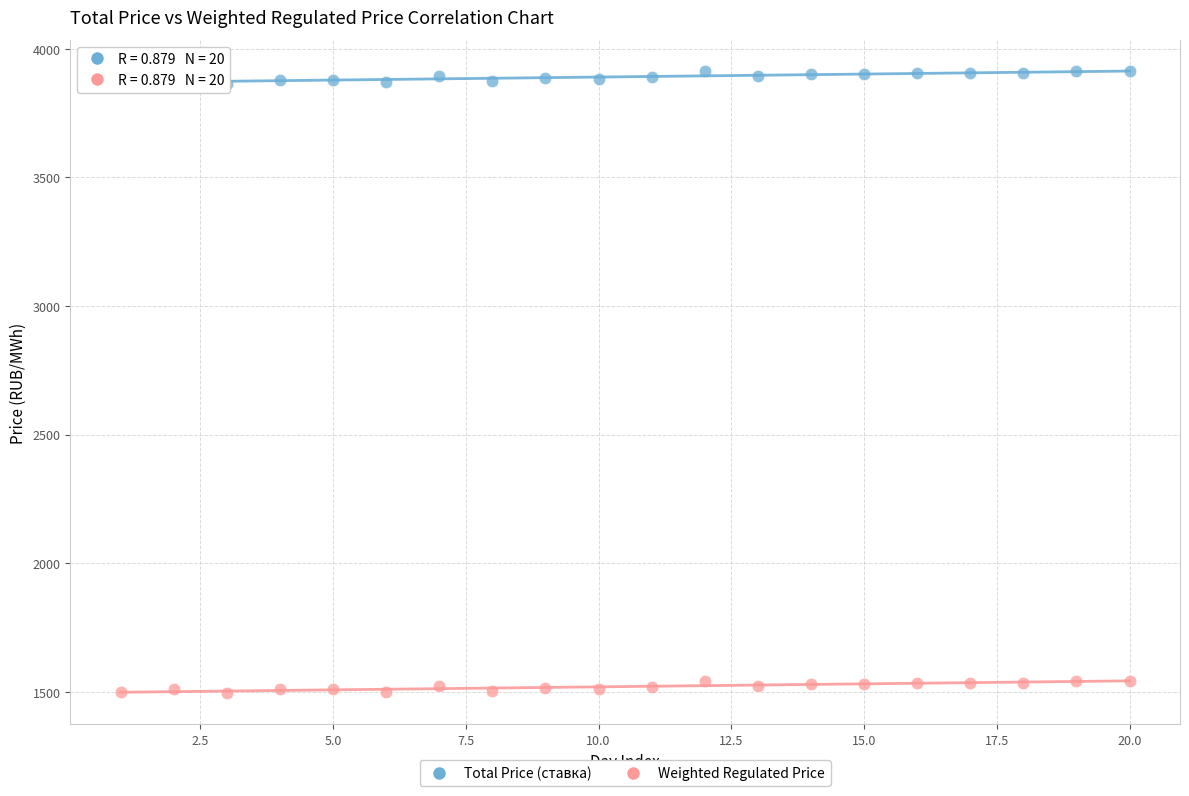

Across all data points, what is the range of X values (max minus min)?

19.0